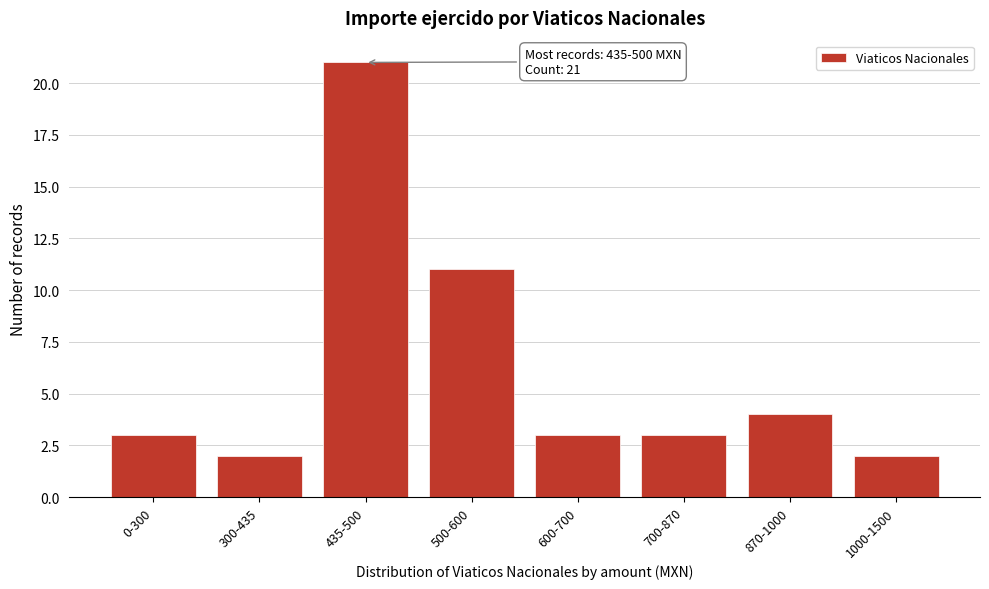

Reading right to left, what are all the values shown in this chart?

1000-1500=2	870-1000=4	700-870=3	600-700=3	500-600=11	435-500=21	300-435=2	0-300=3